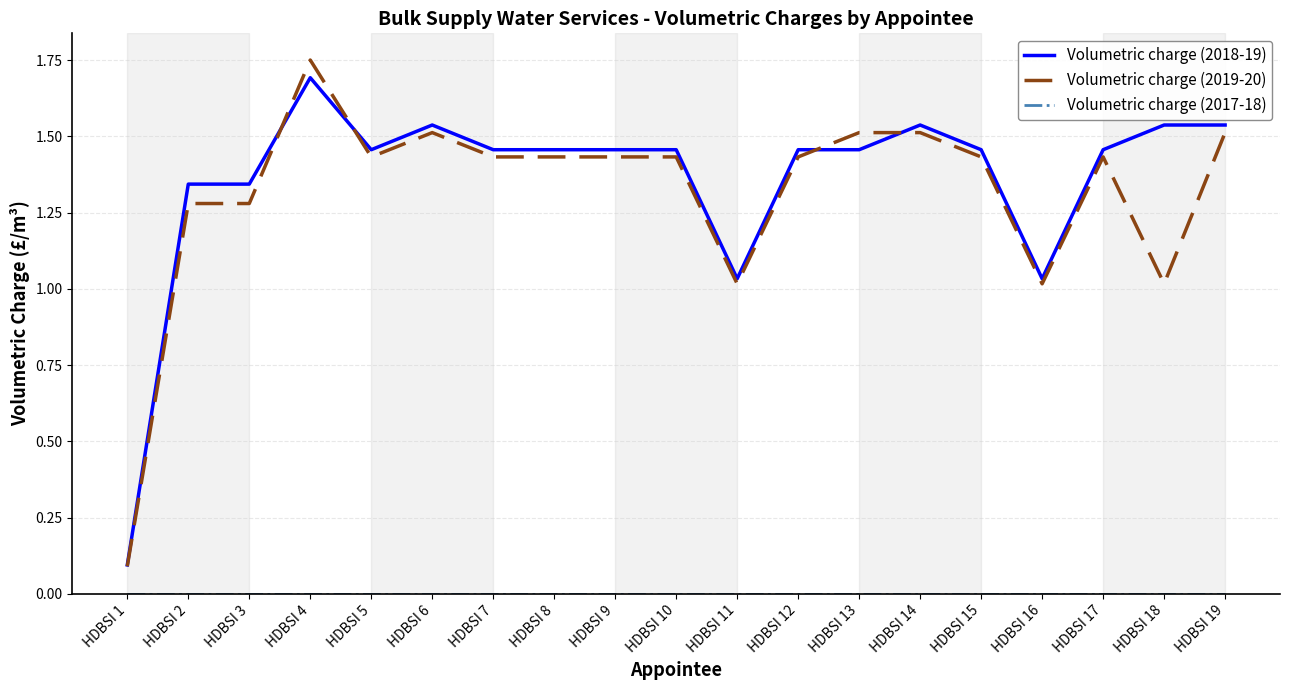

Between HDBSI 3 and HDBSI 11, which series saw the biggest shift?

Volumetric charge (2018-19)